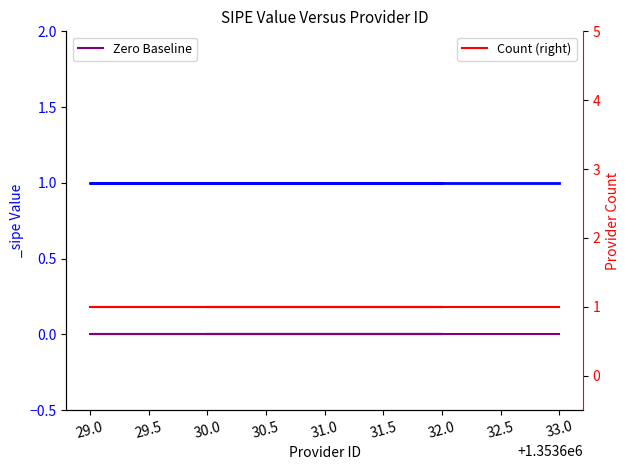

What is the spread (max minus min) of values at 29.0?

1